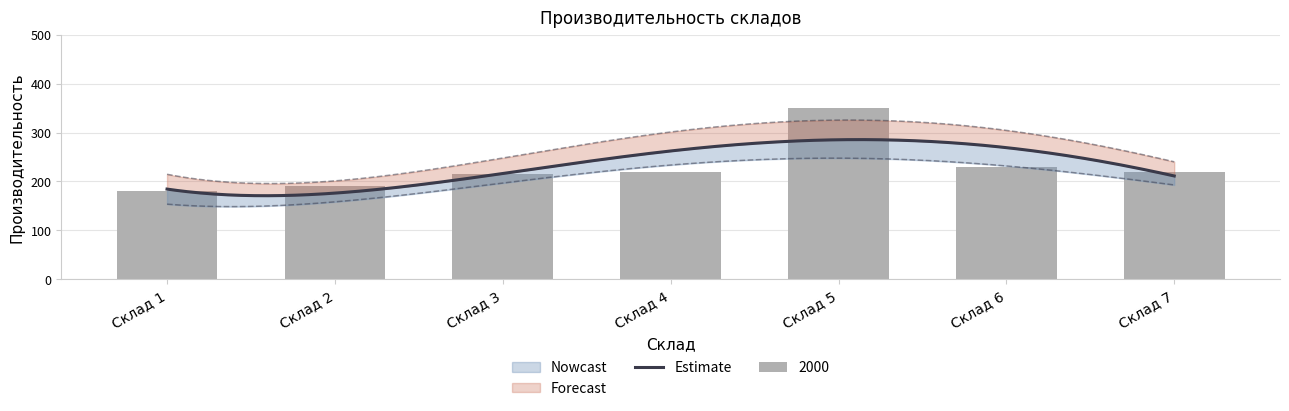

What is the maximum value for 2000?

350